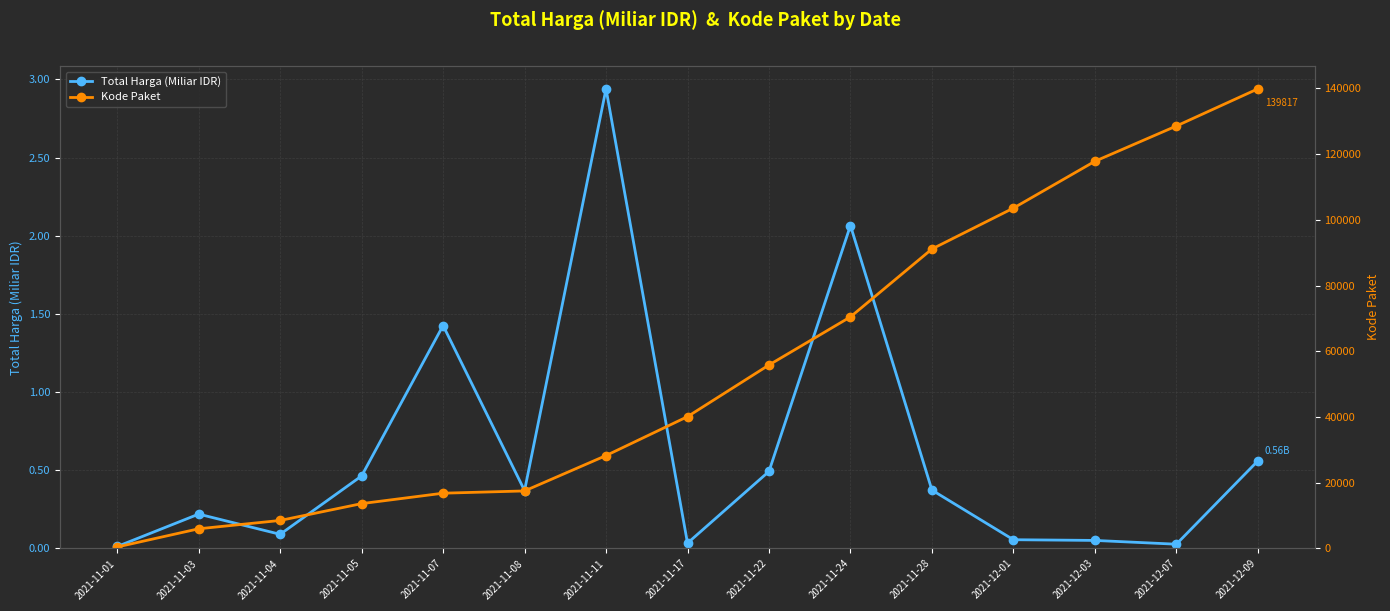

True or false: Total Harga (Miliar IDR) has more than 0 interior local peaks.

True